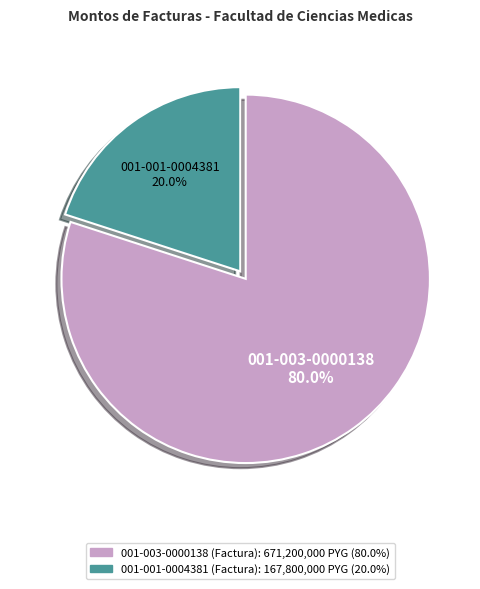

Approximately how many times larger is the value at 001-003-0000138 (Factura) compared to 001-001-0004381 (Factura)?

4.0